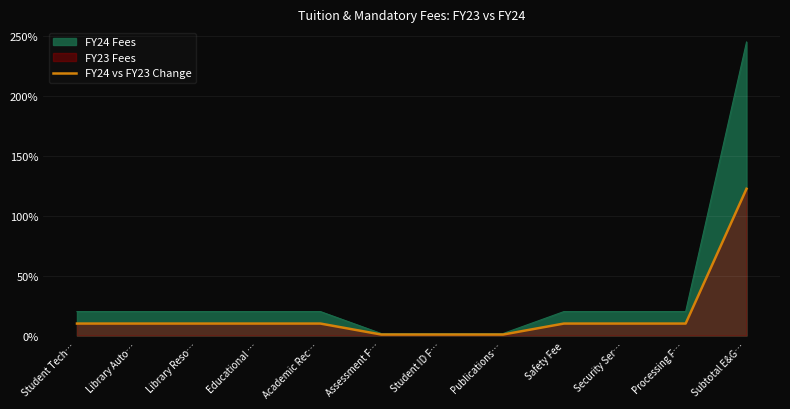

How many lines are shown in the chart?

2